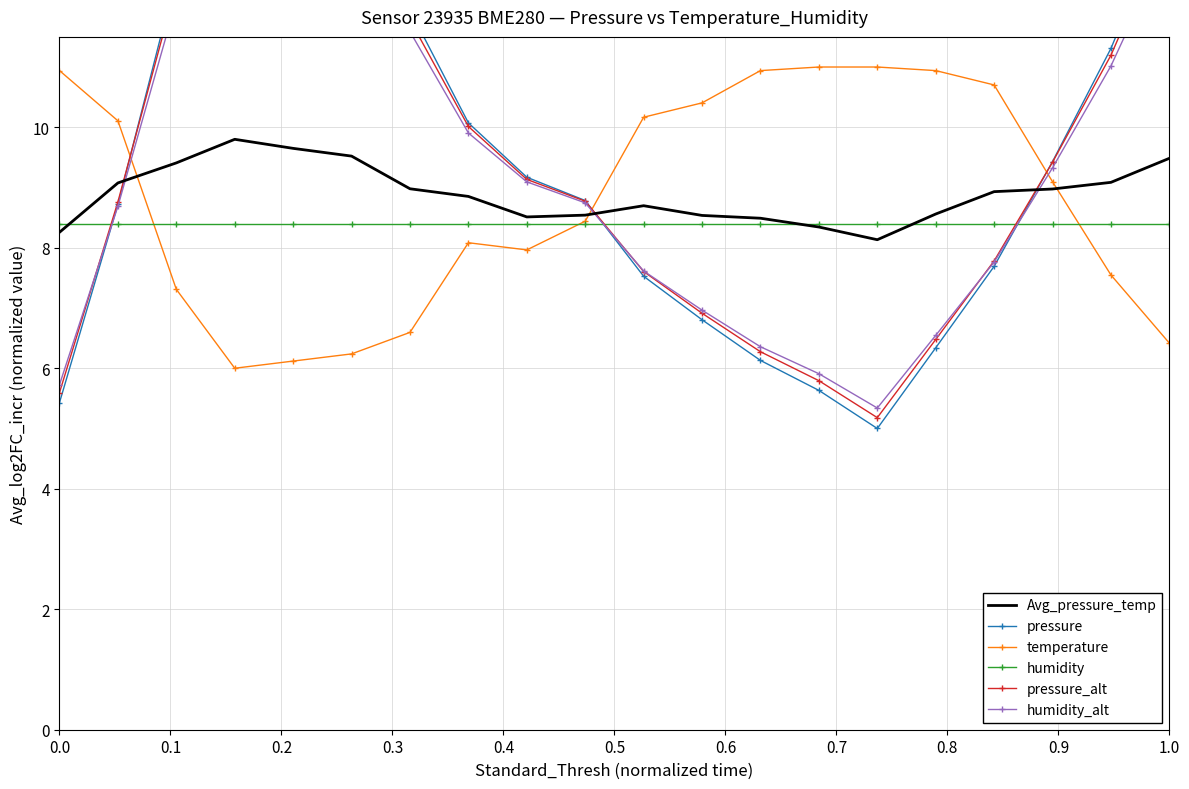

Which series ends up on top after the final intersection of humidity_alt and pressure_alt?

pressure_alt